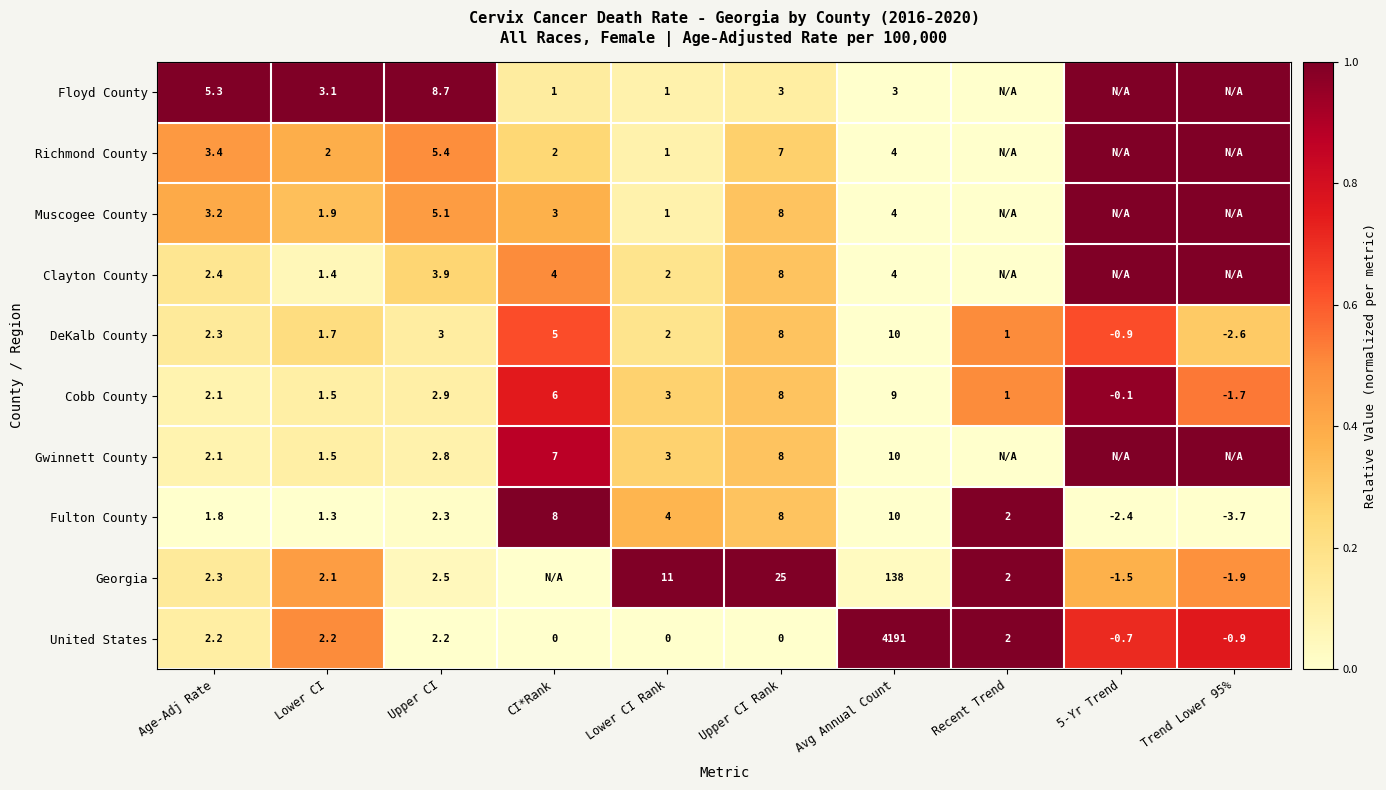

Which has a higher value, Recent Trend or Lower CI Rank?

Lower CI Rank